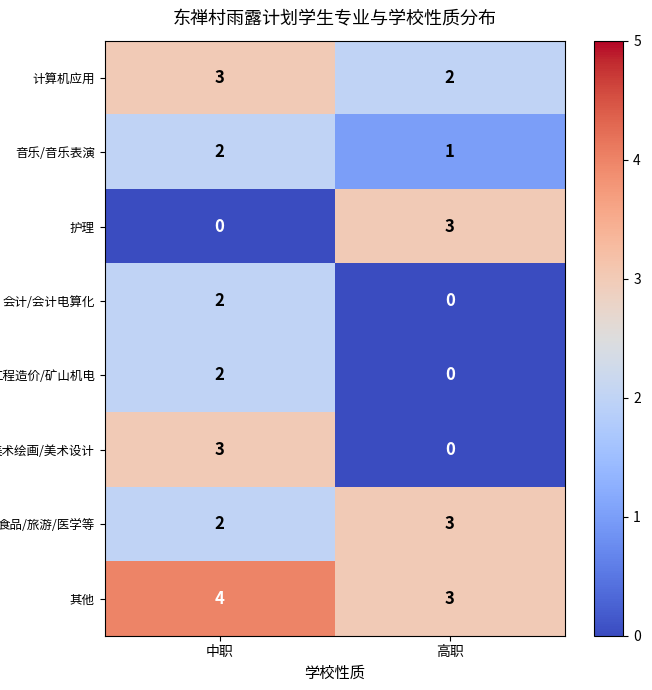

What is the sum of all 美术绘画/美术设计 values?

3